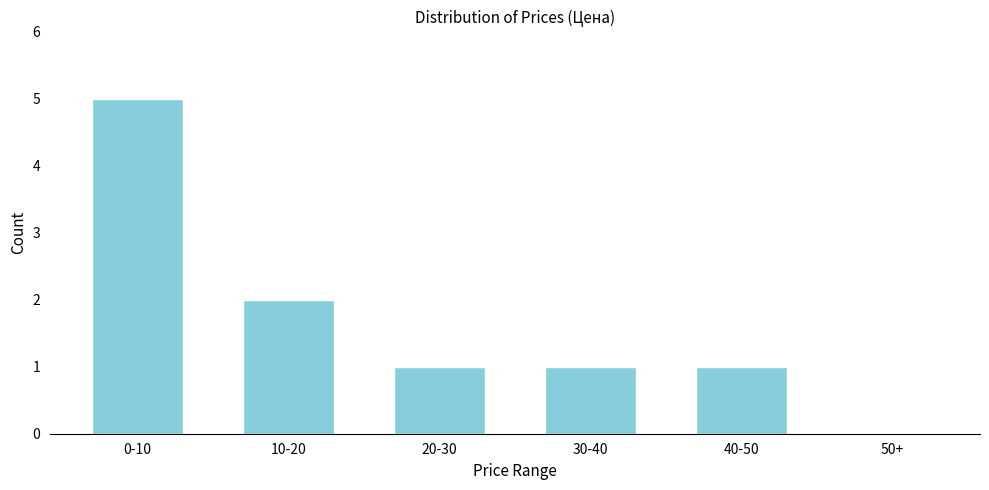

Reading right to left, what are all the values shown in this chart?

50+=0	40-50=1	30-40=1	20-30=1	10-20=2	0-10=5